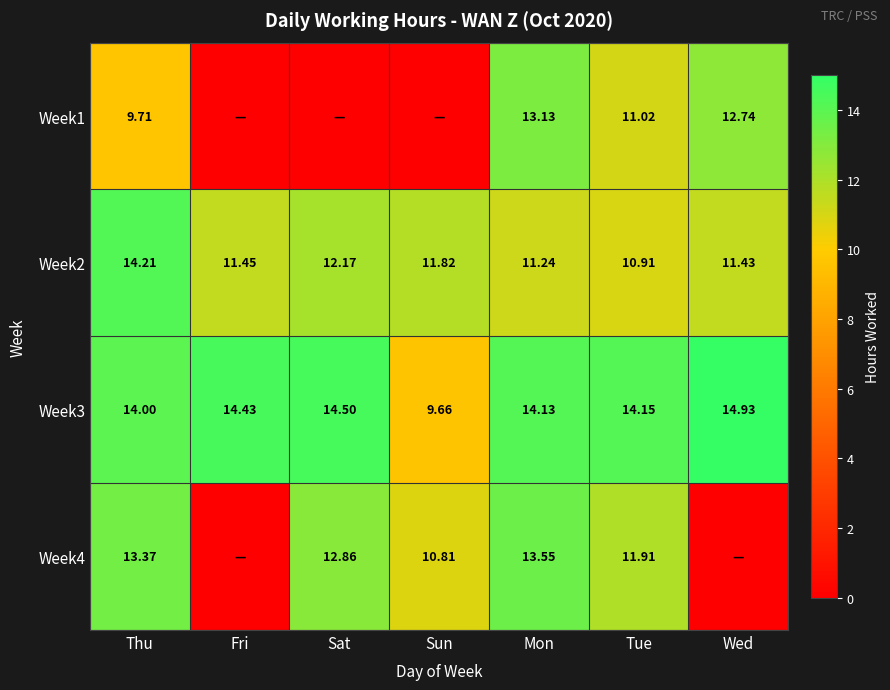

The value of Week2 at Mon is 11.2. True or false?

True